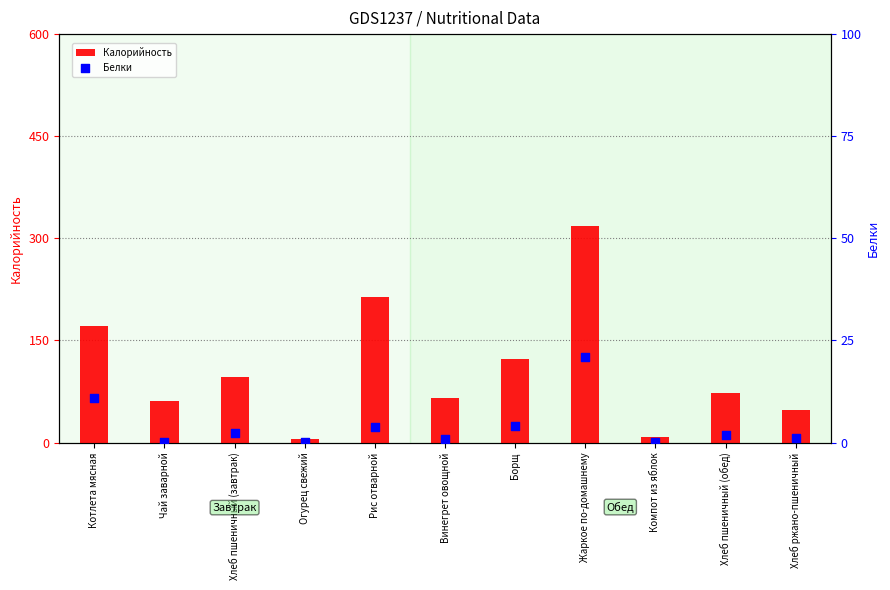

Is the value of Белки at Компот из яблок greater than the value of Калорийность at Хлеб пшеничный (завтрак)?

No